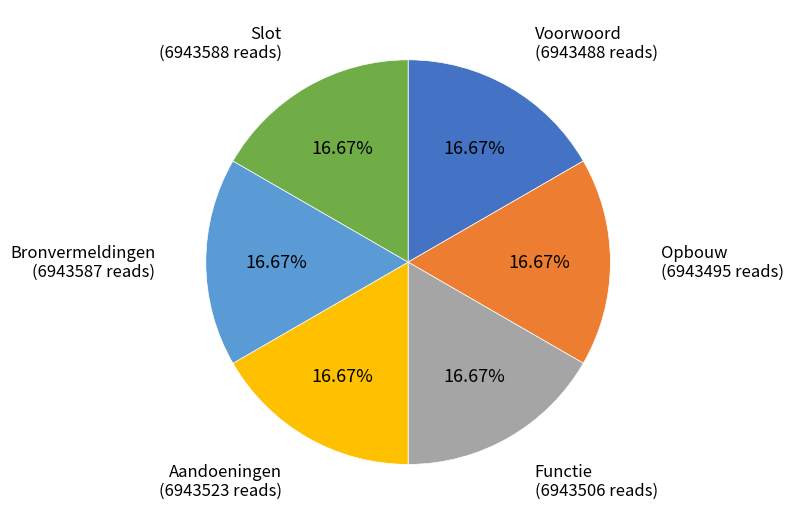

Does any single category account for the majority?

No